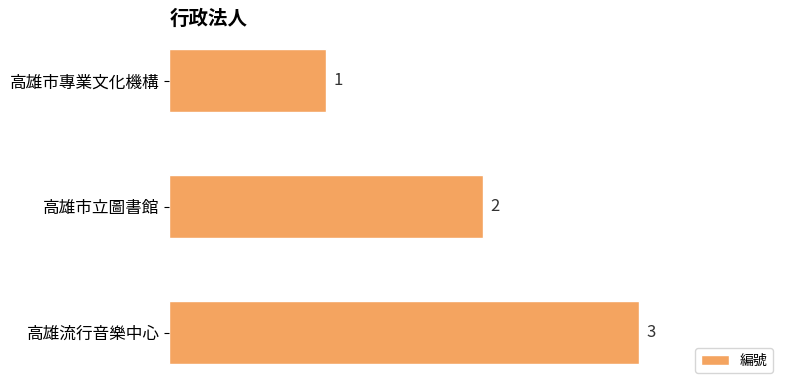

List the labels in order of value, smallest first.

高雄市專業文化機構, 高雄市立圖書館, 高雄流行音樂中心